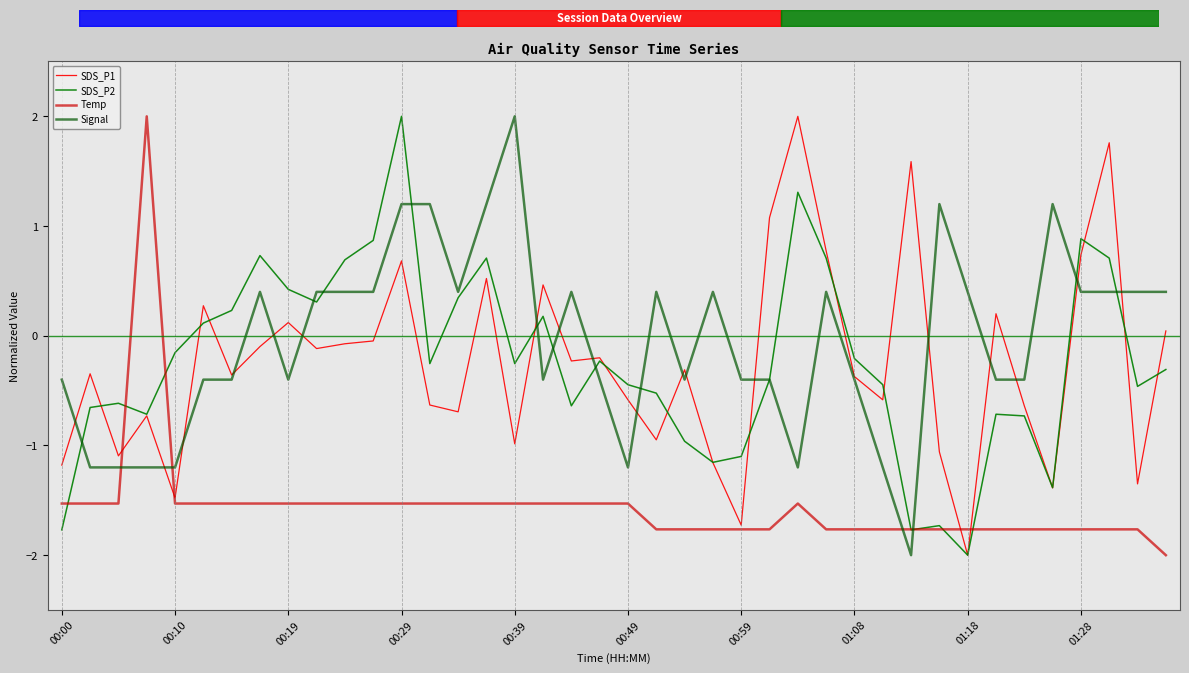

In SDS_P2, how many points are lower than both neighbors (excluding endpoints)?

10